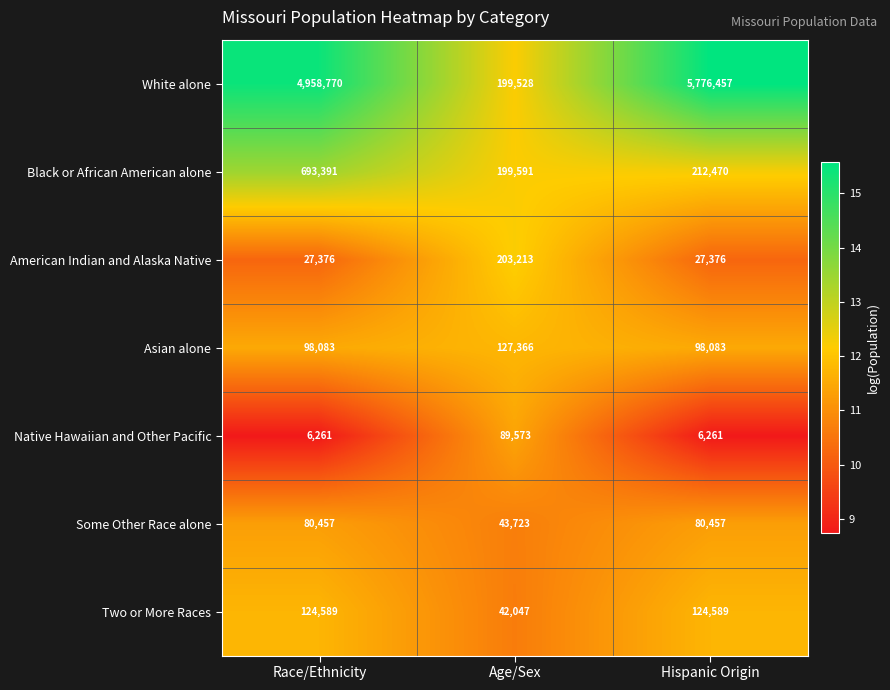

Which series has the largest range (max minus min)?

White alone